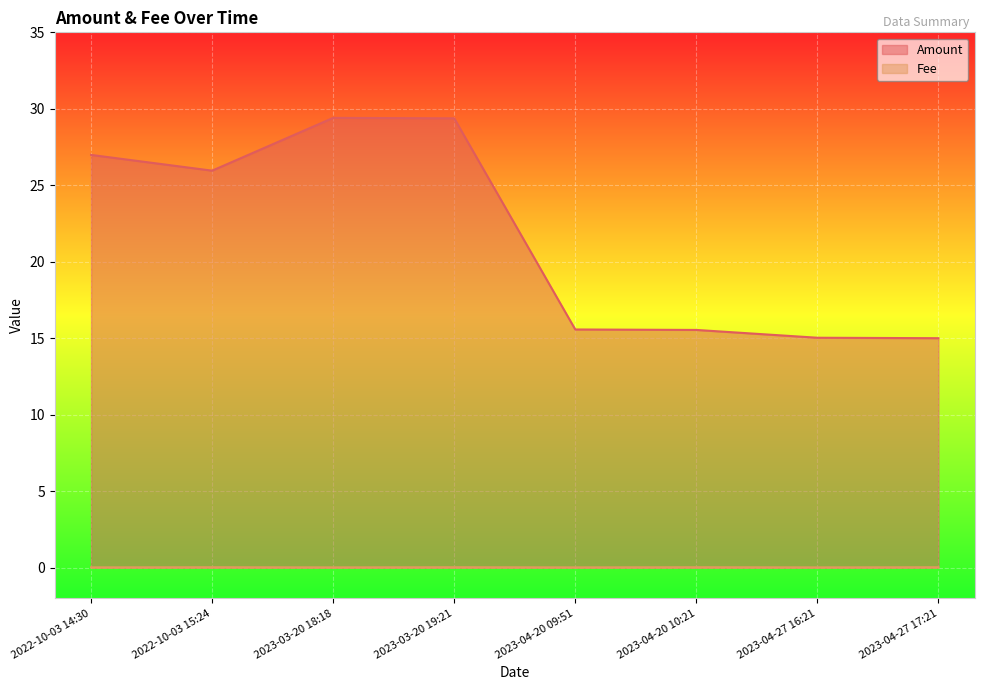

How many distinct data groups are displayed?

2